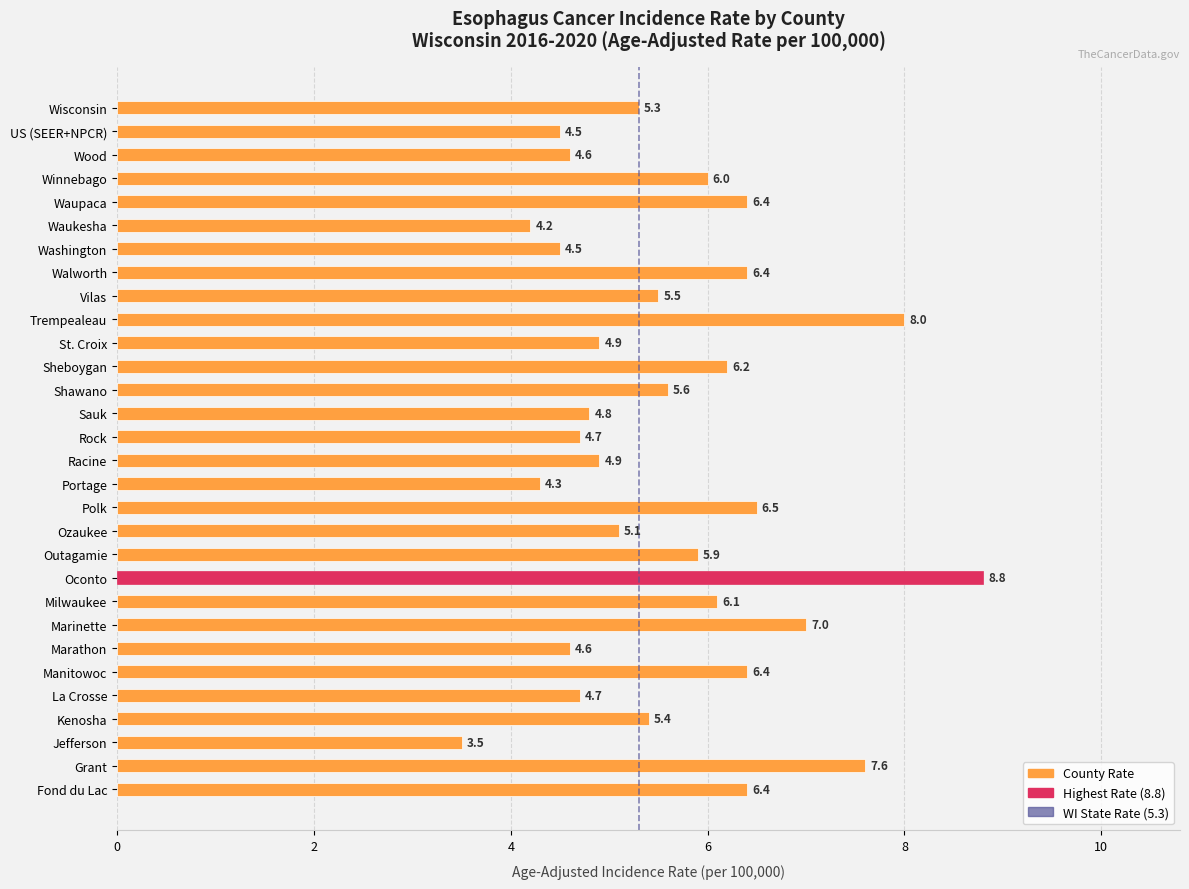

What is the value of the 7th bar from the top?

4.5